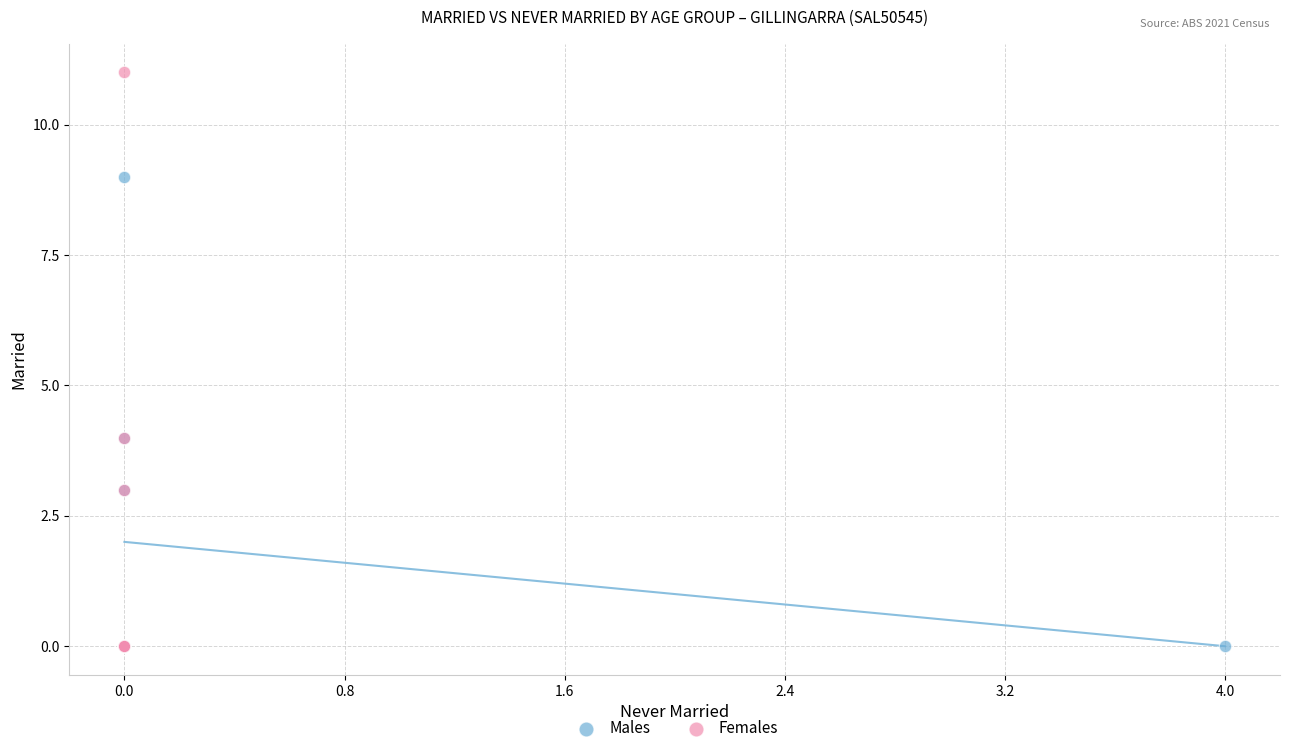

Which series reaches the maximum Y coordinate?

Females